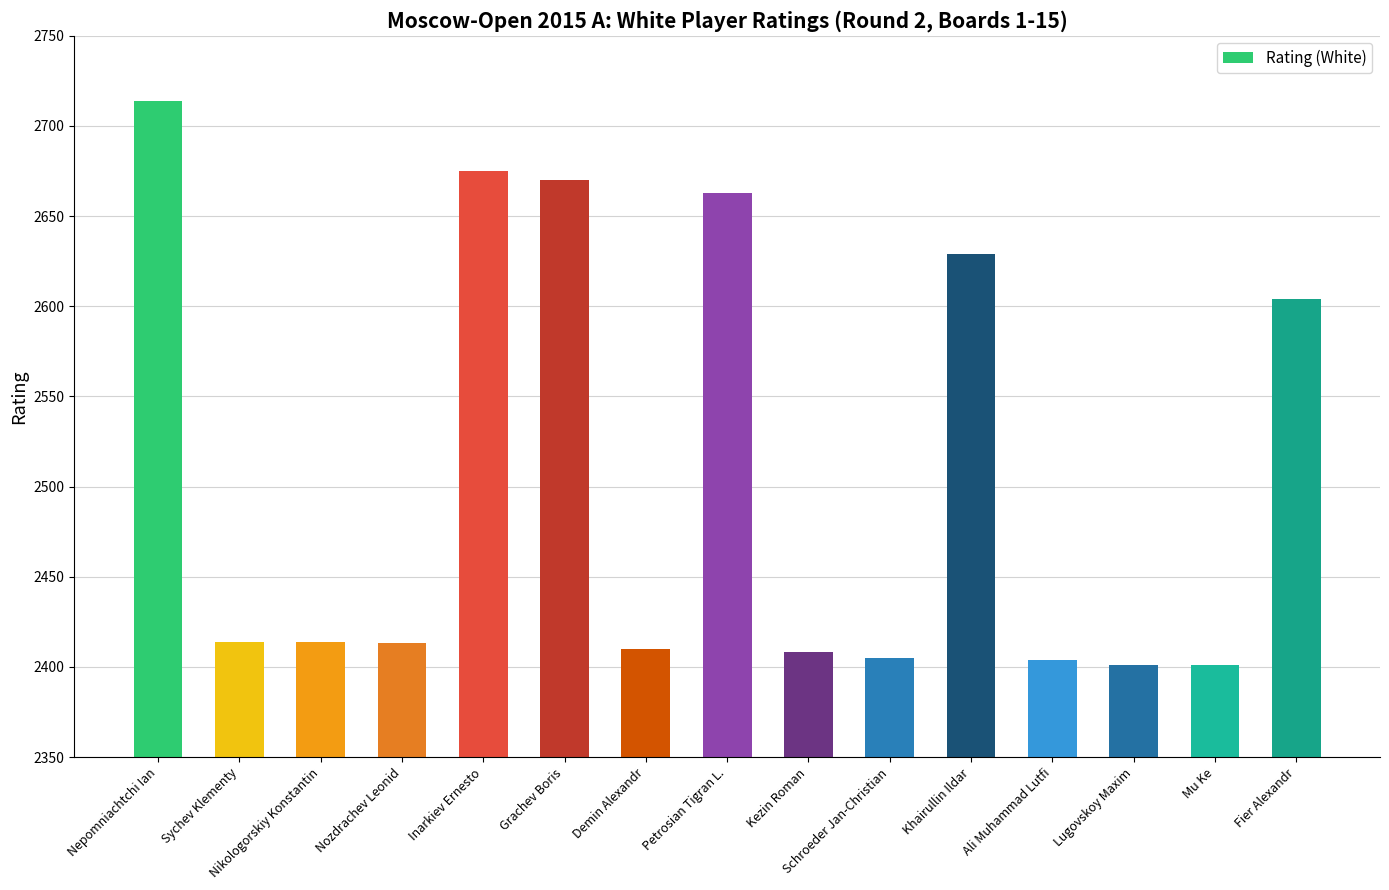

Where is the data nearest to the value 2557?

Fier Alexandr